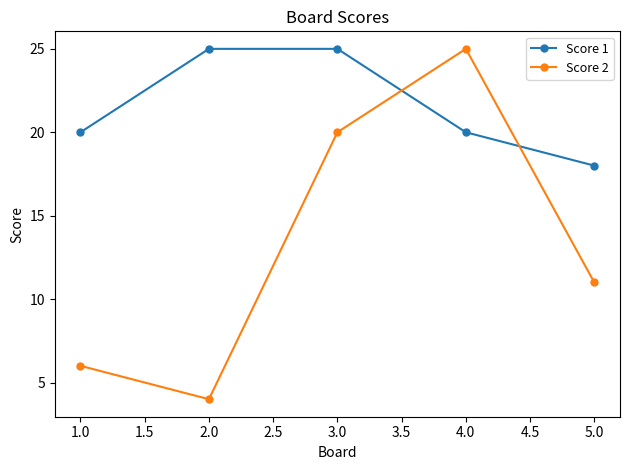

What is the average value of the Score 1 series?

22